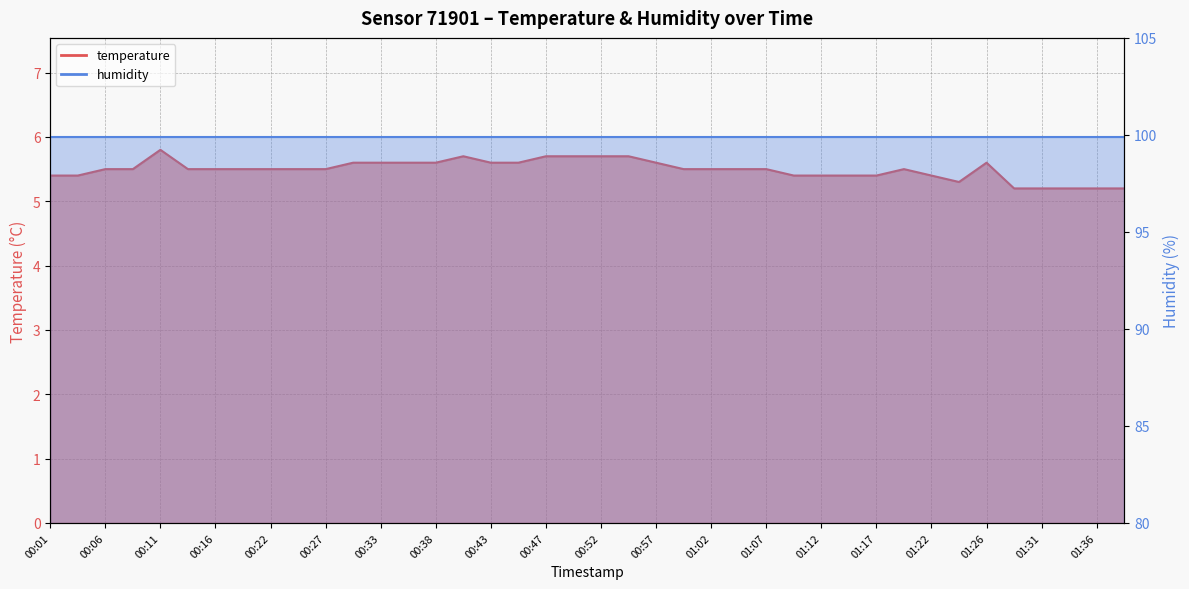

What position from the right is 00:52?

20